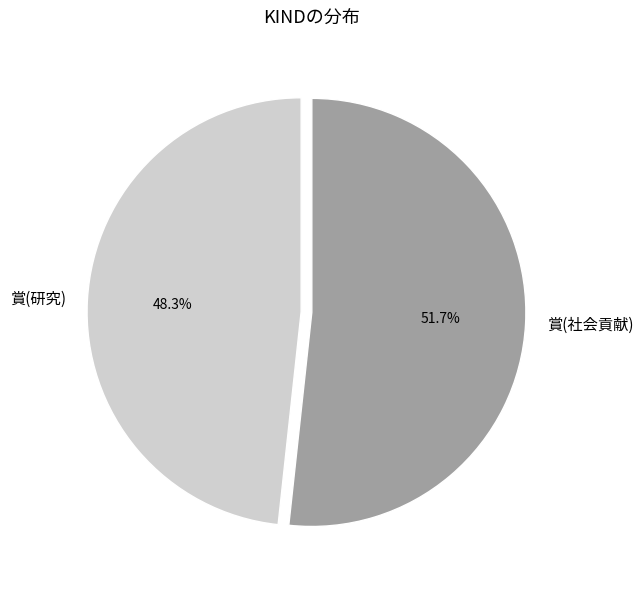

Approximately how many times larger is the value at 賞(研究) compared to 賞(社会貢献)?

0.9